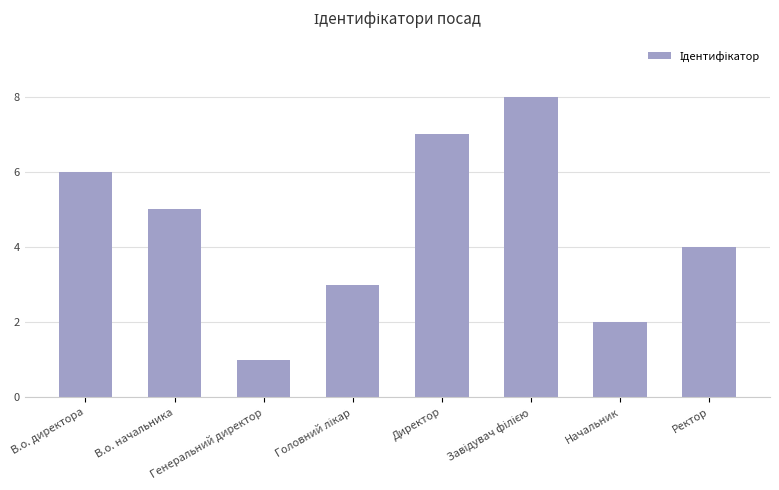

Is it true that the value at Генеральний директор is 0?

False